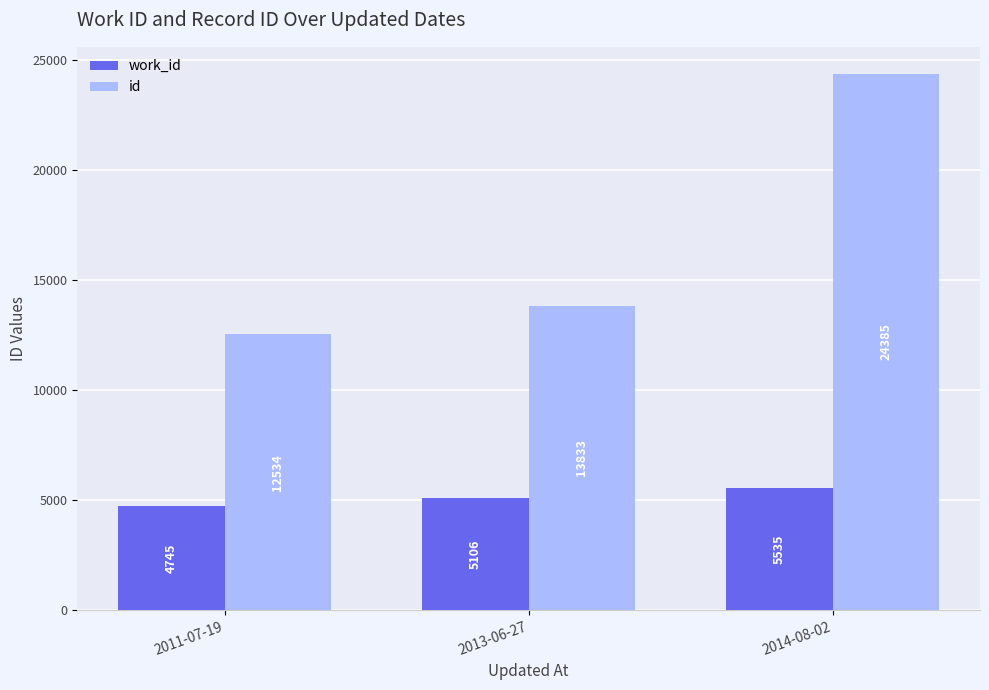

What is the sum of all work_id values?

15386